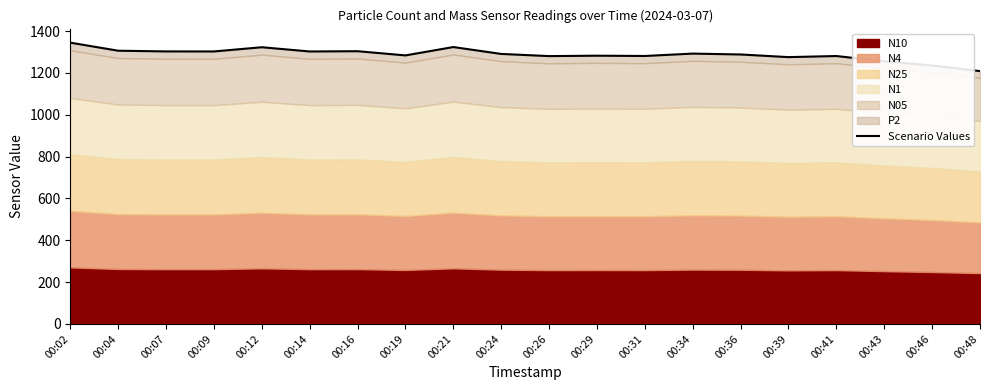

True or false: the data shows 1791.8 at 00:14.

False